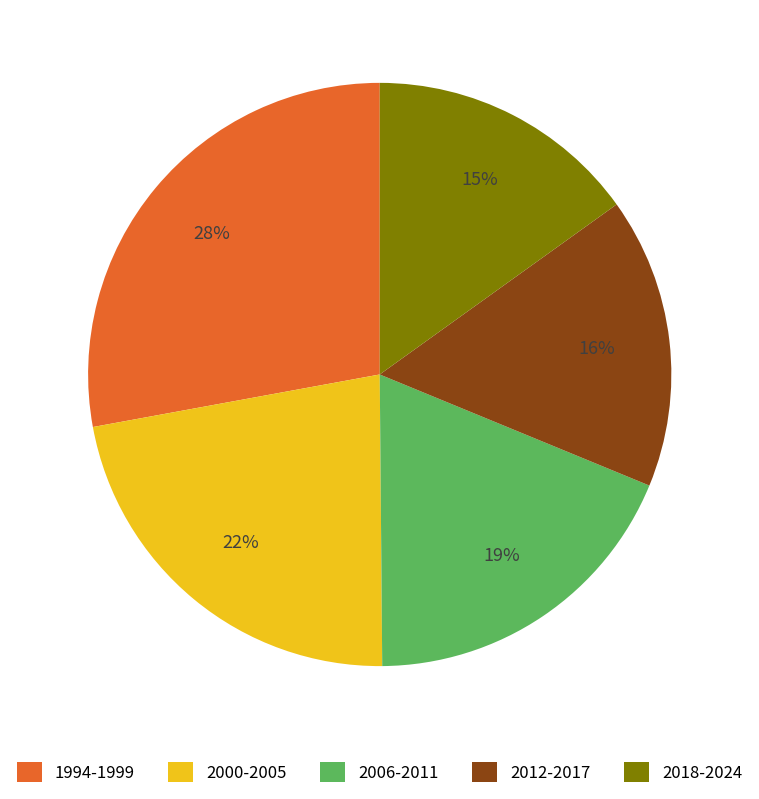

Does any single category account for the majority?

No